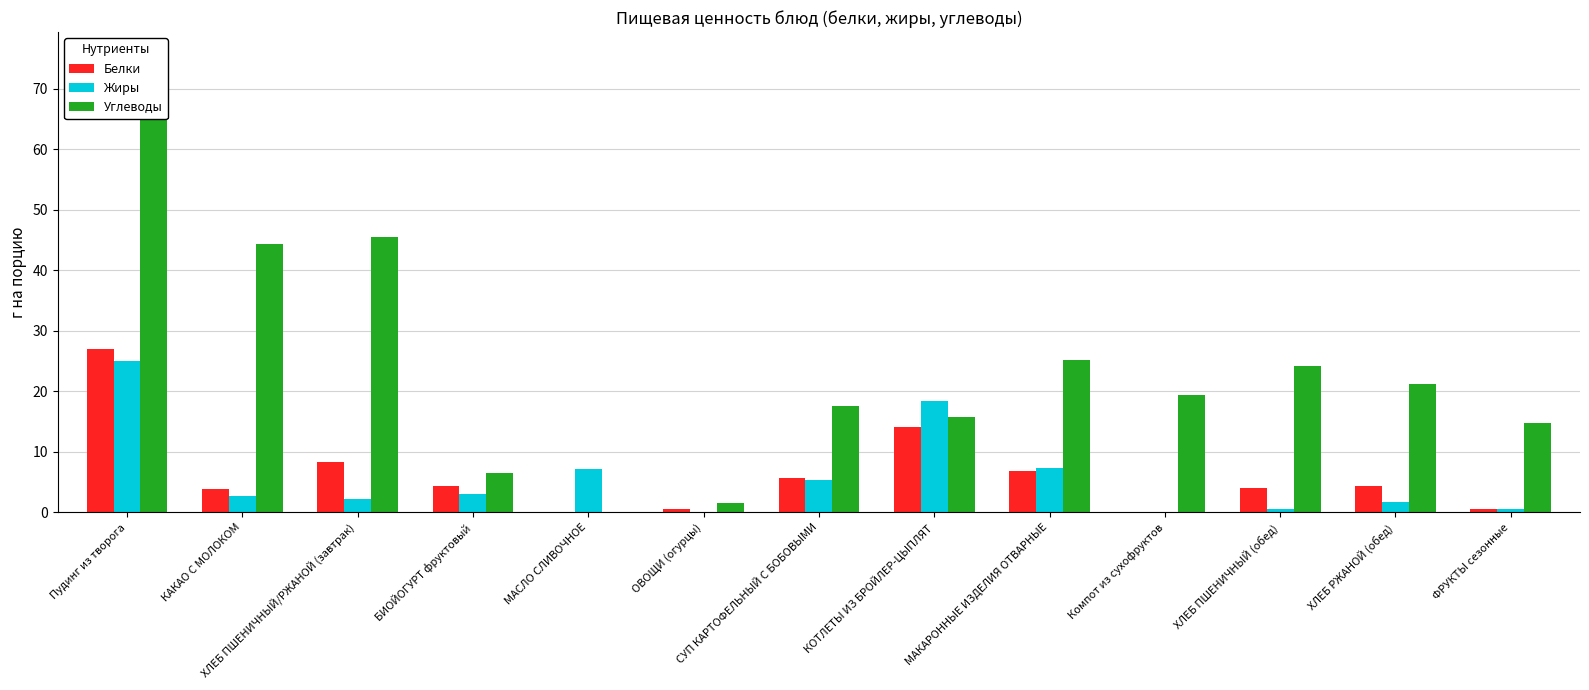

Read the Белки value at ХЛЕБ ПШЕНИЧНЫЙ (обед).

4.0